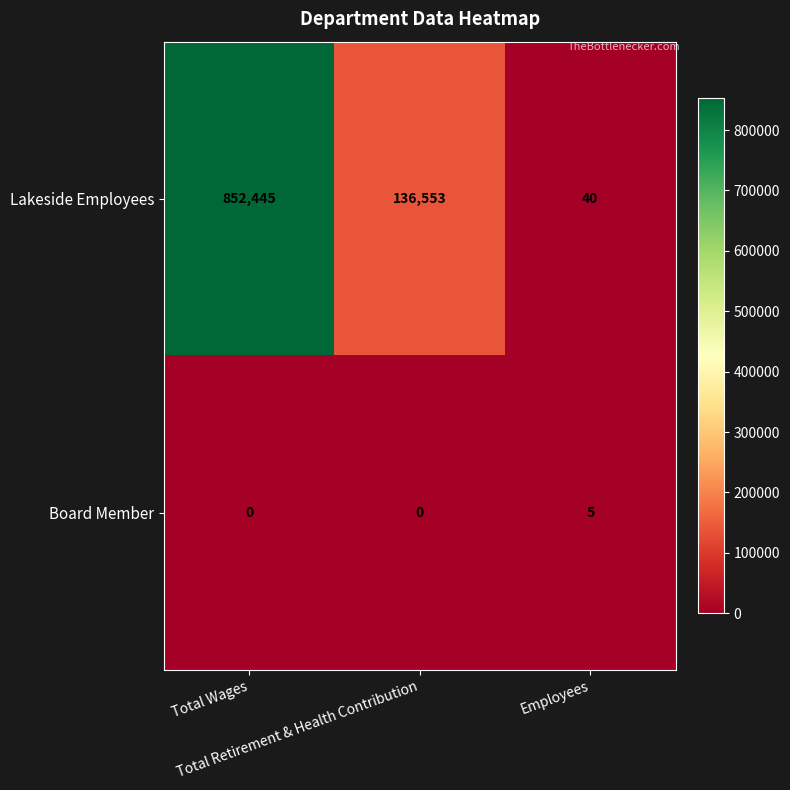

How many Board Member values are between 0 and 5?

3